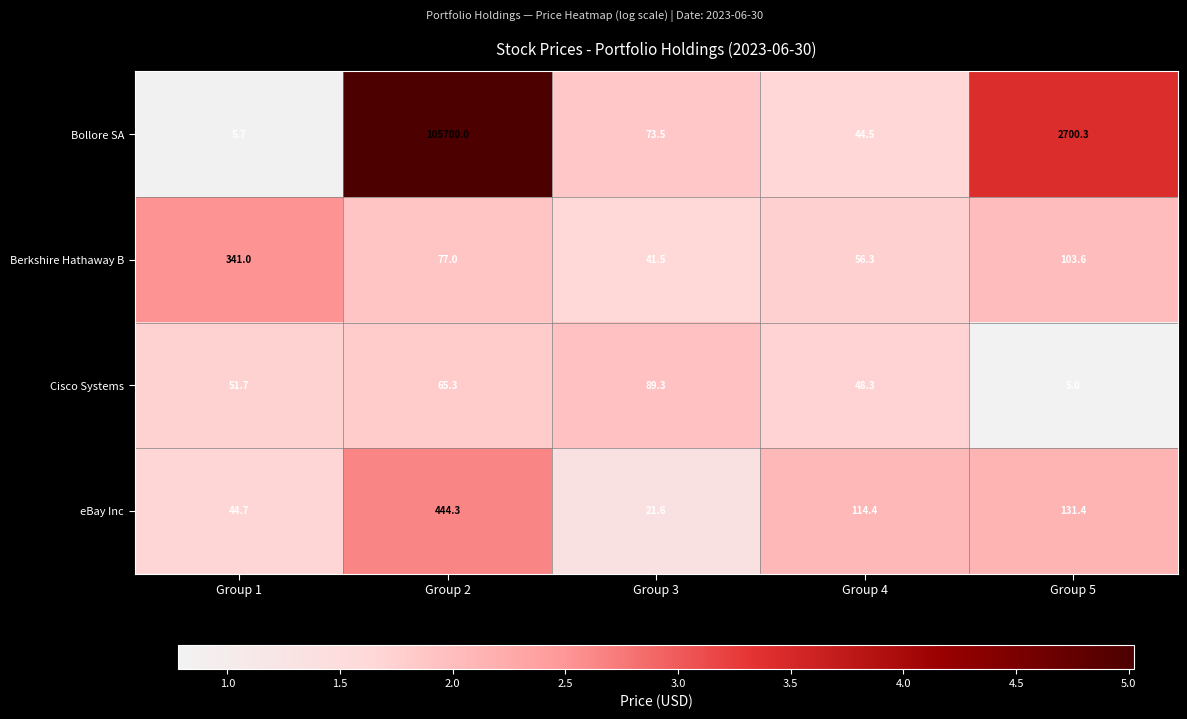

Where does the eBay Inc series first go above 114?

Group 2